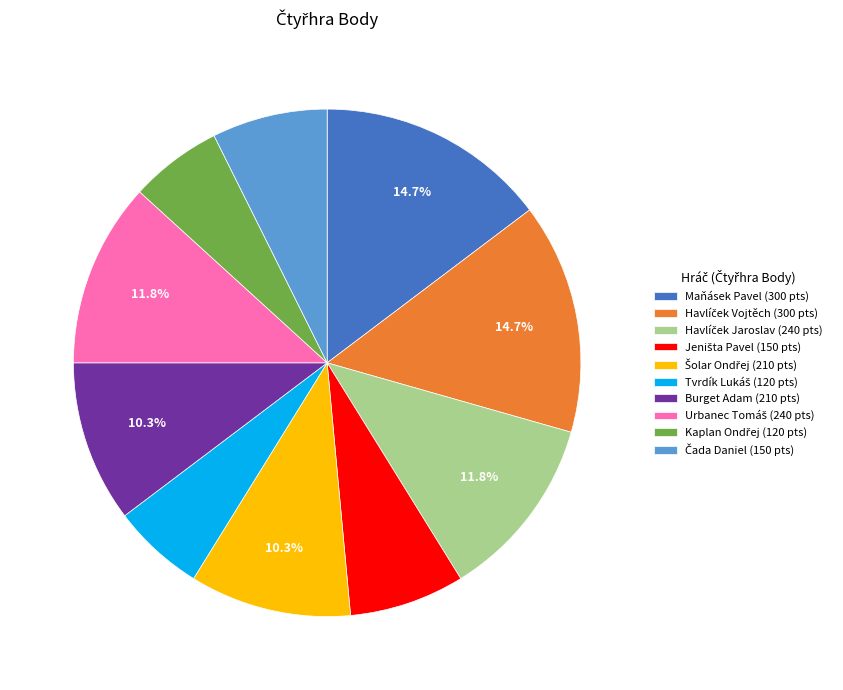

What percentage is NOT represented by Maňásek Pavel (300 pts)?

85.3%